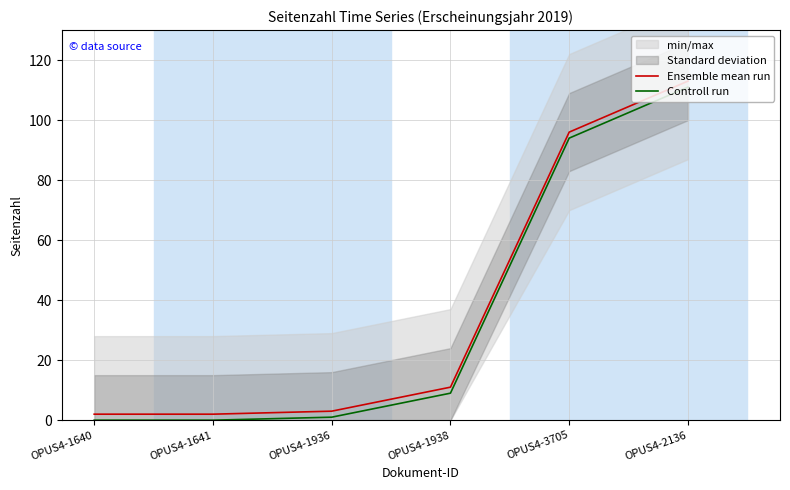

Is this an area chart (filled region under the line)?

No